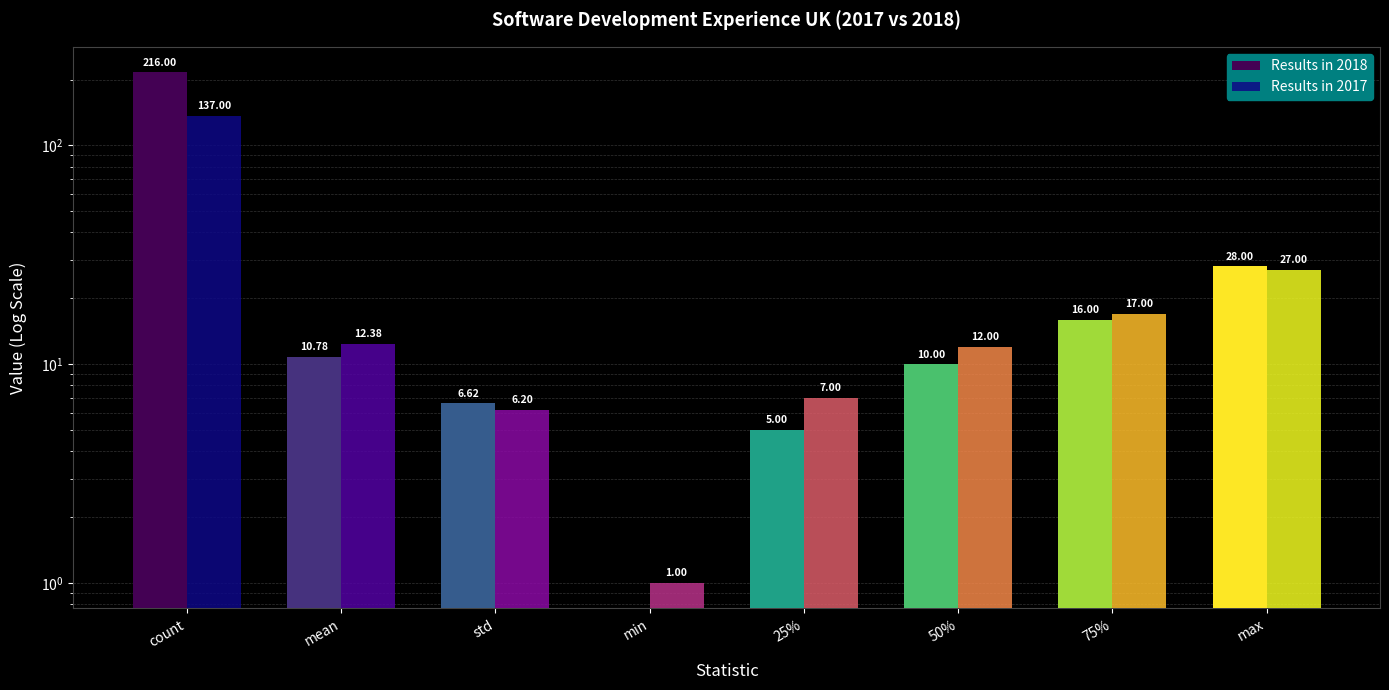

Where is Results in 2017 nearest to the value 69?

max